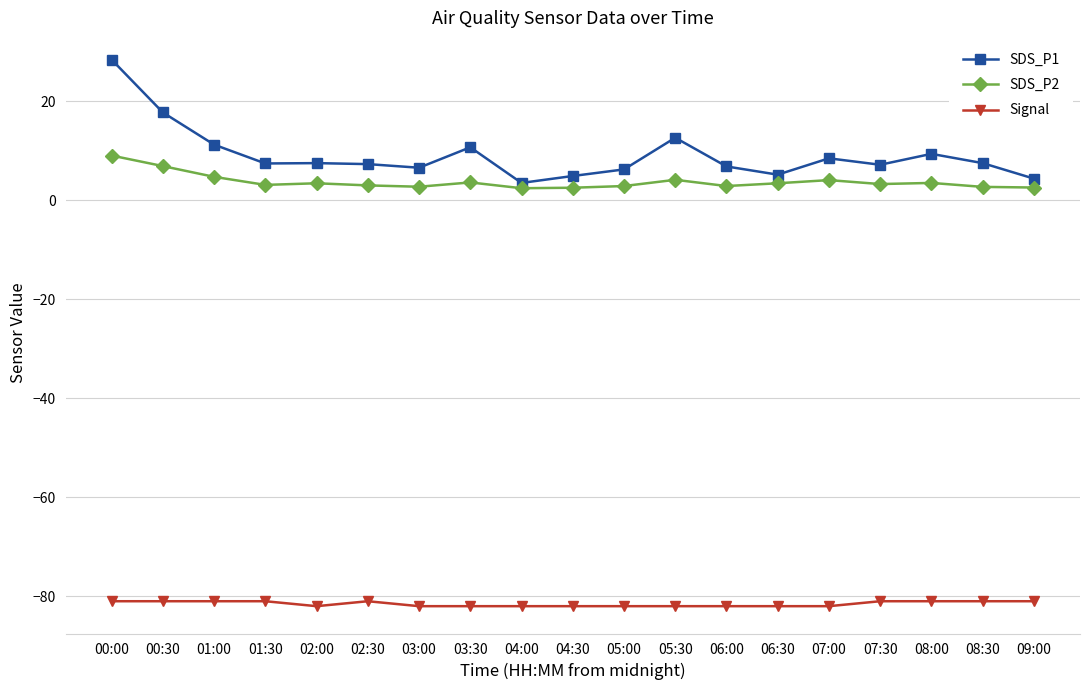

True or false: SDS_P2 and Signal cross at least once.

False